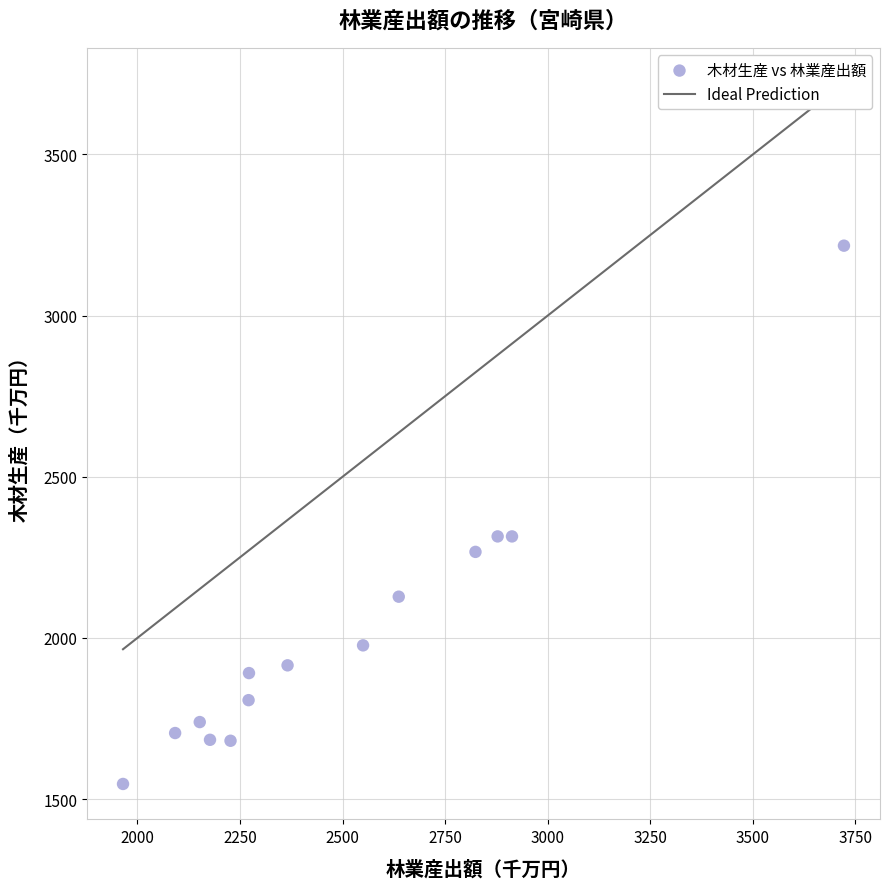

What is the range of X values (max minus min)?

1757